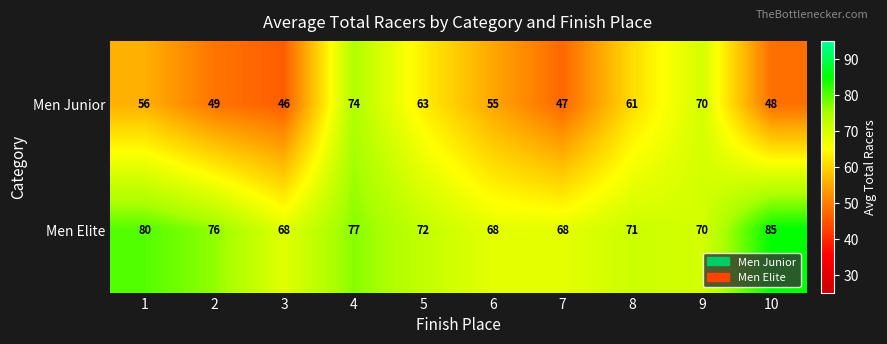

List the series in order of their overall mean, lowest first.

Men Junior, Men Elite